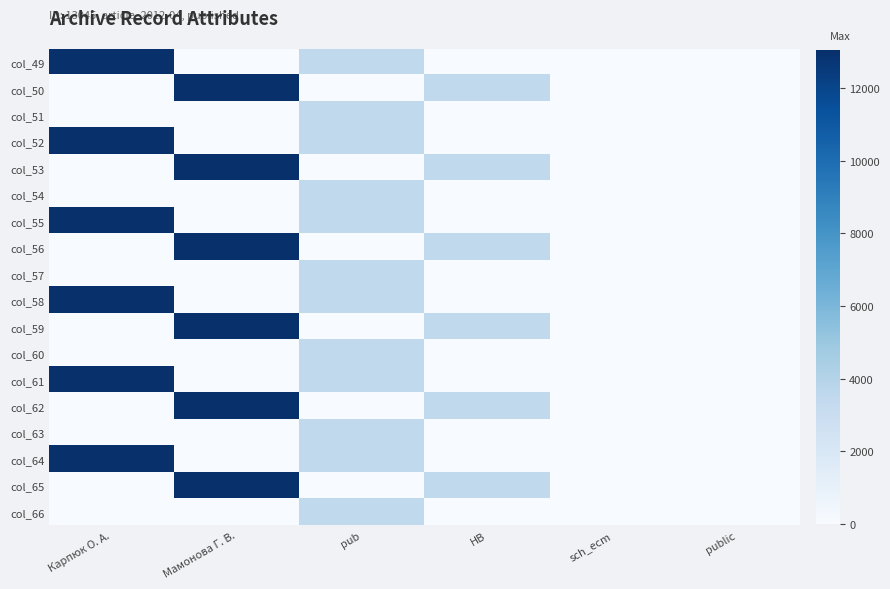

Reading left to right, extract all data points from this chart.

col_49: Карпюк О. А.=13045	Мамонова Г. В.=0	pub=3464	HB=0	sch_ecm=12	public=0
col_50: Карпюк О. А.=0	Мамонова Г. В.=13045	pub=0	HB=3464	sch_ecm=0	public=12
col_51: Карпюк О. А.=0	Мамонова Г. В.=0	pub=3464	HB=0	sch_ecm=12	public=0
col_52: Карпюк О. А.=13045	Мамонова Г. В.=0	pub=3464	HB=0	sch_ecm=12	public=0
col_53: Карпюк О. А.=0	Мамонова Г. В.=13045	pub=0	HB=3464	sch_ecm=0	public=12
col_54: Карпюк О. А.=0	Мамонова Г. В.=0	pub=3464	HB=0	sch_ecm=12	public=0
col_55: Карпюк О. А.=13045	Мамонова Г. В.=0	pub=3464	HB=0	sch_ecm=12	public=0
col_56: Карпюк О. А.=0	Мамонова Г. В.=13045	pub=0	HB=3464	sch_ecm=0	public=12
col_57: Карпюк О. А.=0	Мамонова Г. В.=0	pub=3464	HB=0	sch_ecm=12	public=0
col_58: Карпюк О. А.=13045	Мамонова Г. В.=0	pub=3464	HB=0	sch_ecm=12	public=0
col_59: Карпюк О. А.=0	Мамонова Г. В.=13045	pub=0	HB=3464	sch_ecm=0	public=12
col_60: Карпюк О. А.=0	Мамонова Г. В.=0	pub=3464	HB=0	sch_ecm=12	public=0
col_61: Карпюк О. А.=13045	Мамонова Г. В.=0	pub=3464	HB=0	sch_ecm=12	public=0
col_62: Карпюк О. А.=0	Мамонова Г. В.=13045	pub=0	HB=3464	sch_ecm=0	public=12
col_63: Карпюк О. А.=0	Мамонова Г. В.=0	pub=3464	HB=0	sch_ecm=12	public=0
col_64: Карпюк О. А.=13045	Мамонова Г. В.=0	pub=3464	HB=0	sch_ecm=12	public=0
col_65: Карпюк О. А.=0	Мамонова Г. В.=13045	pub=0	HB=3464	sch_ecm=0	public=12
col_66: Карпюк О. А.=0	Мамонова Г. В.=0	pub=3464	HB=0	sch_ecm=12	public=0